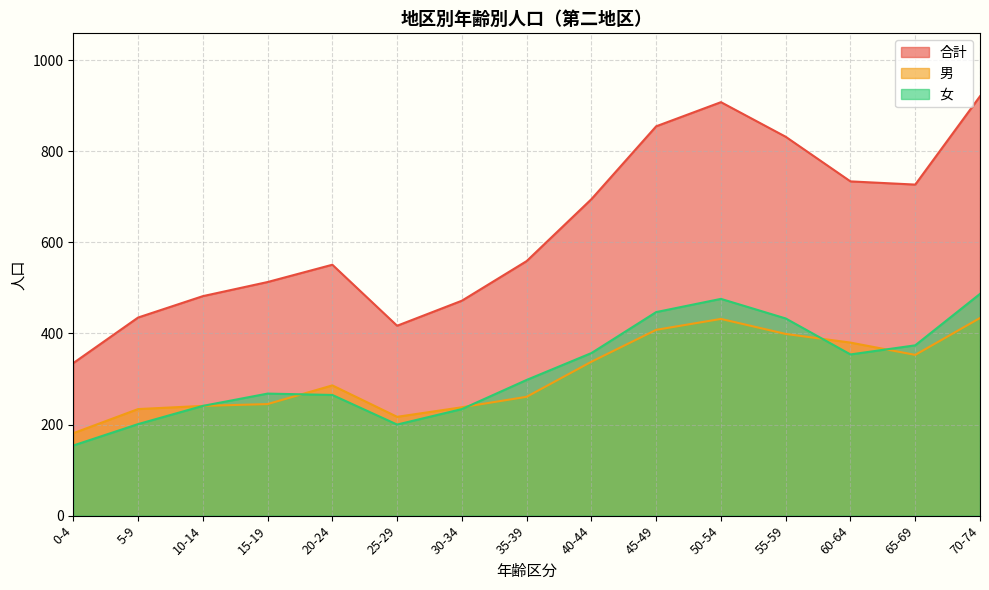

The value of 男 at 45-49 is 198. True or false?

False